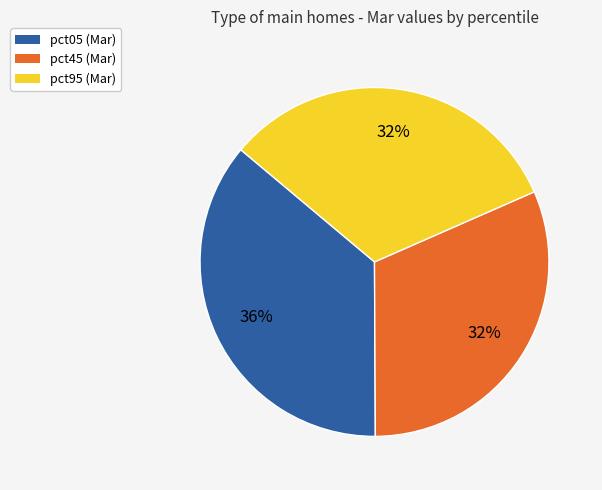

To the nearest percent, what is the combined percentage of pct45 (Mar) and pct05 (Mar)?

68%